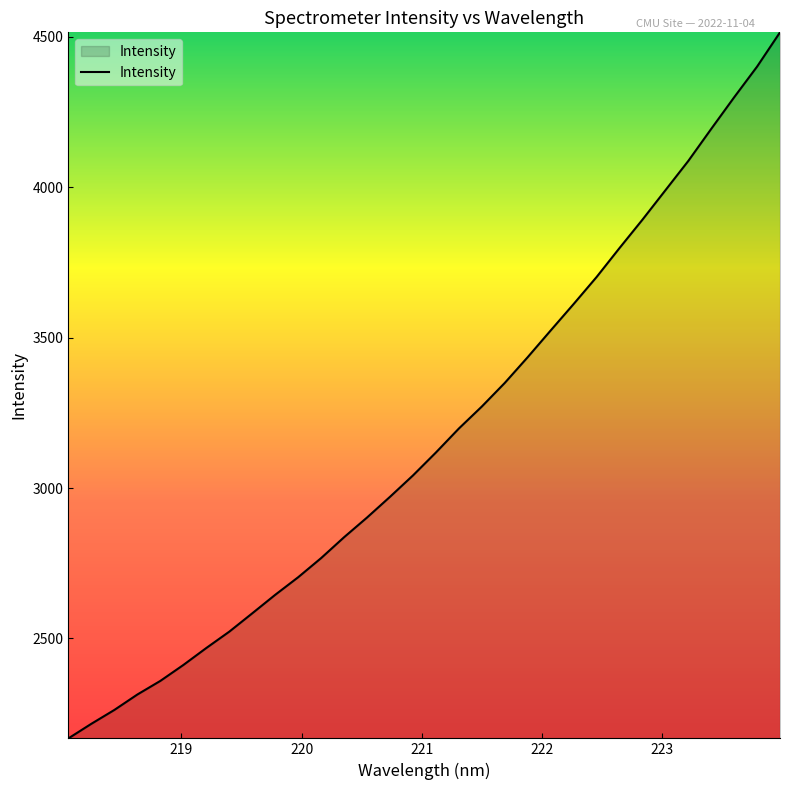

What is the greatest value displayed?

4515.5